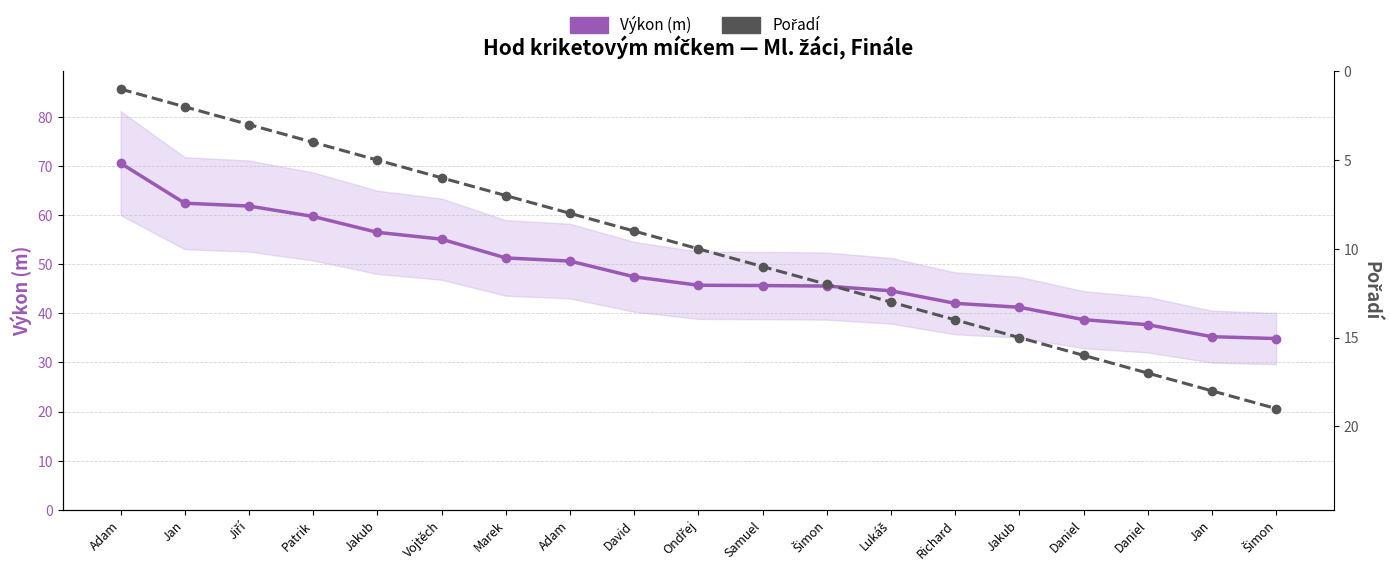

True or false: Výkon (m) and Pořadí intersect in this chart.

False